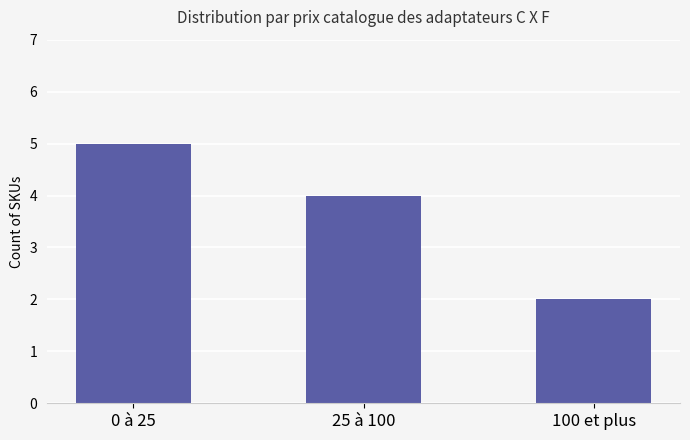

What is the sum of the values at 0 à 25 and 100 et plus?

7